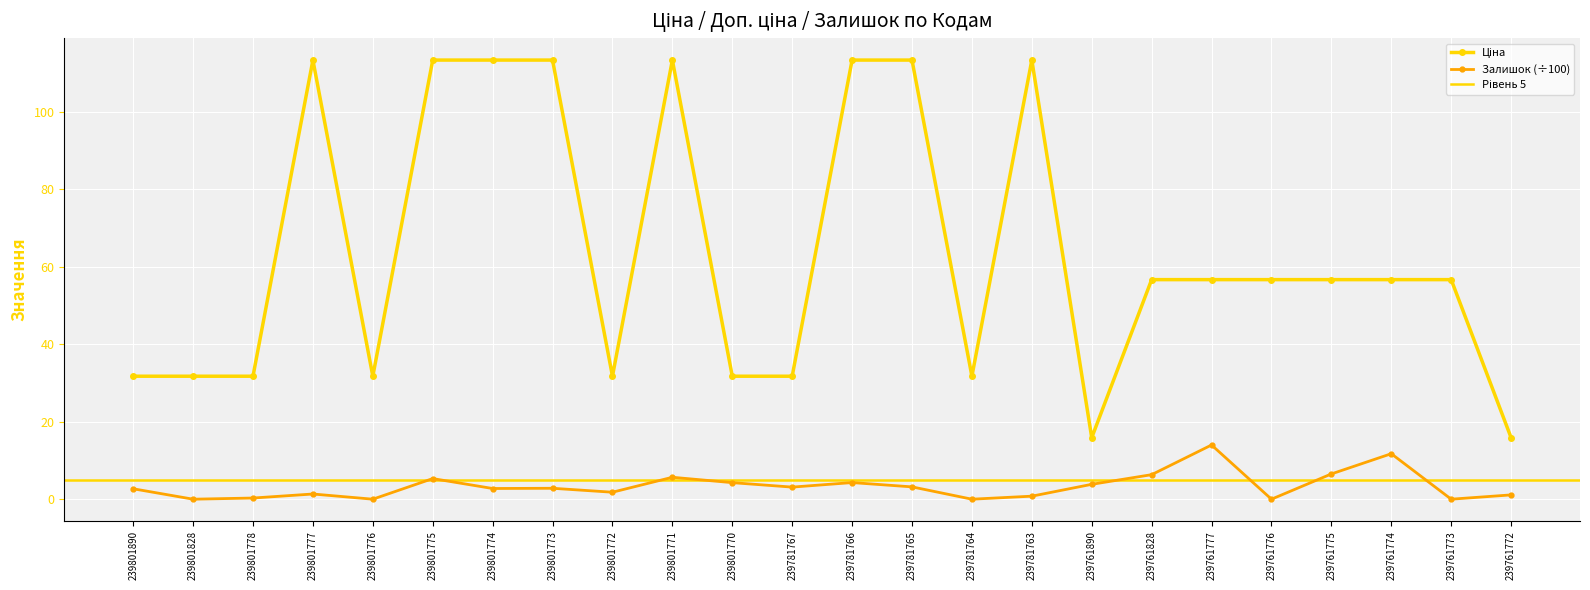

How many data points does each series have?

24